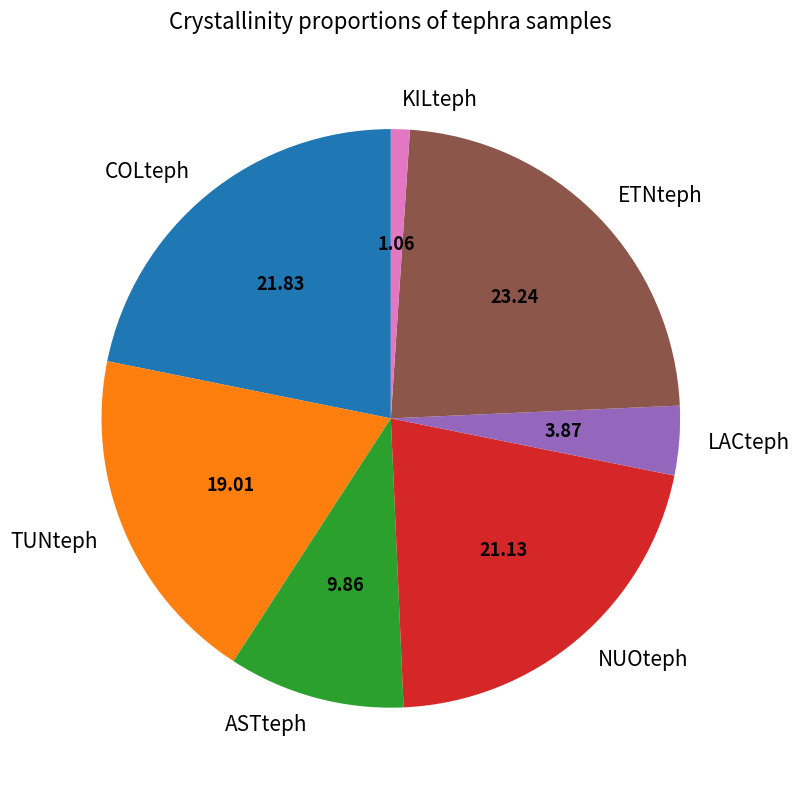

What is the ratio of the value at TUNteph to the value at COLteph?

0.9